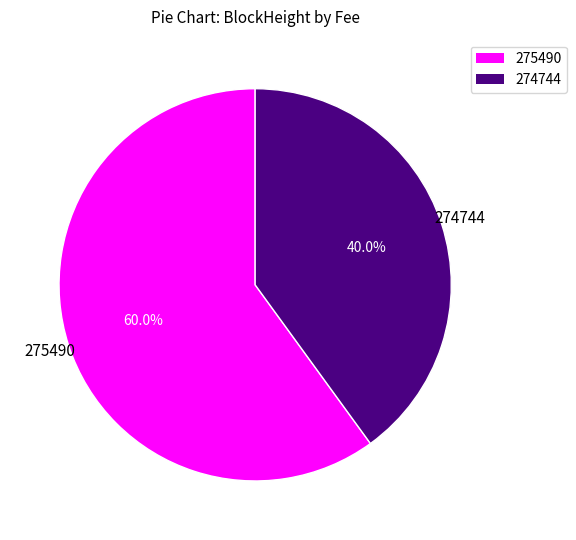

True or false: 274744 accounts for 40% of the total.

True